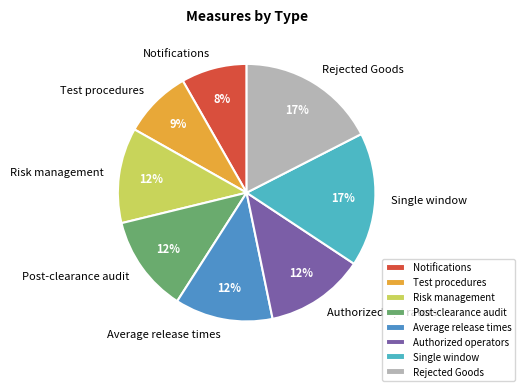

Do Test procedures and Average release times together represent more than half of the pie?

No